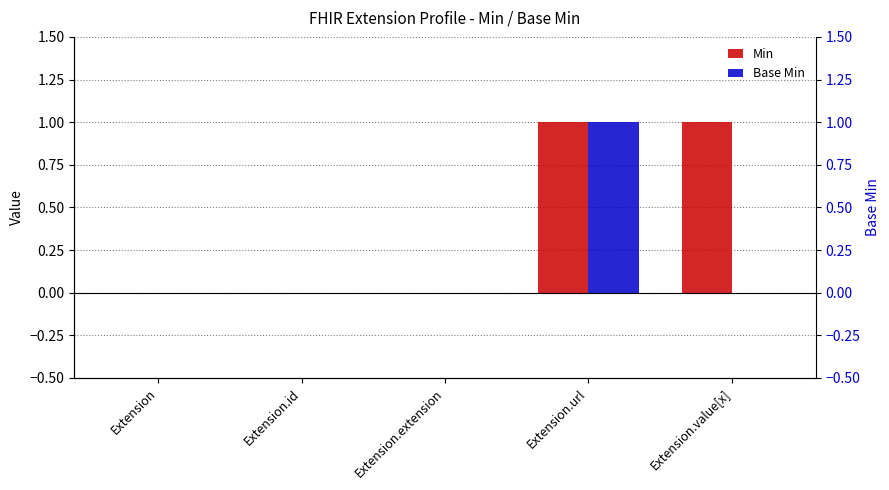

Which series has the widest spread of values?

Min